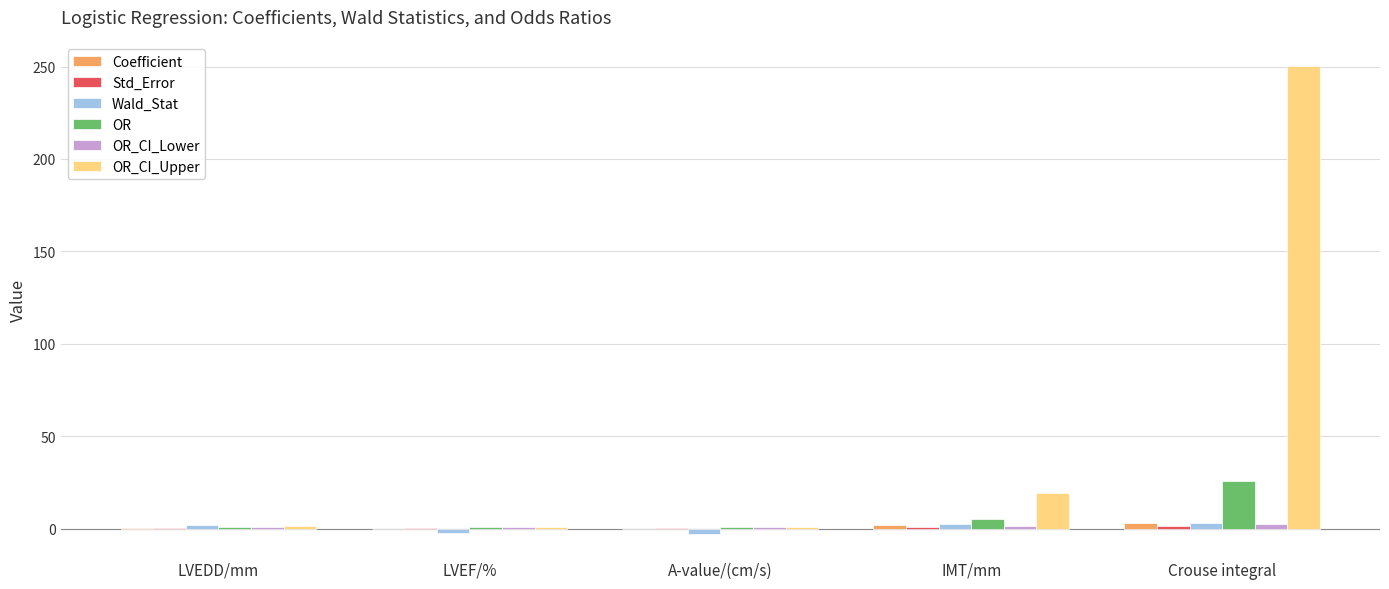

The value of OR at Crouse integral is 25.8. True or false?

True